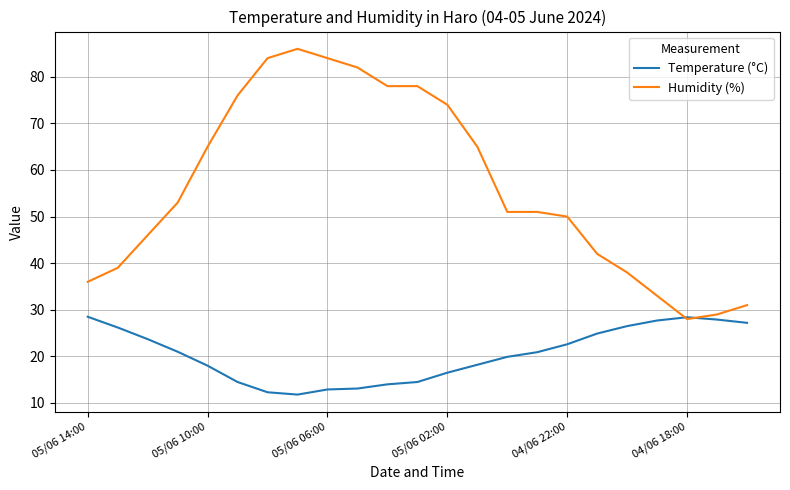

Which series has the widest spread of values?

Humidity (%)